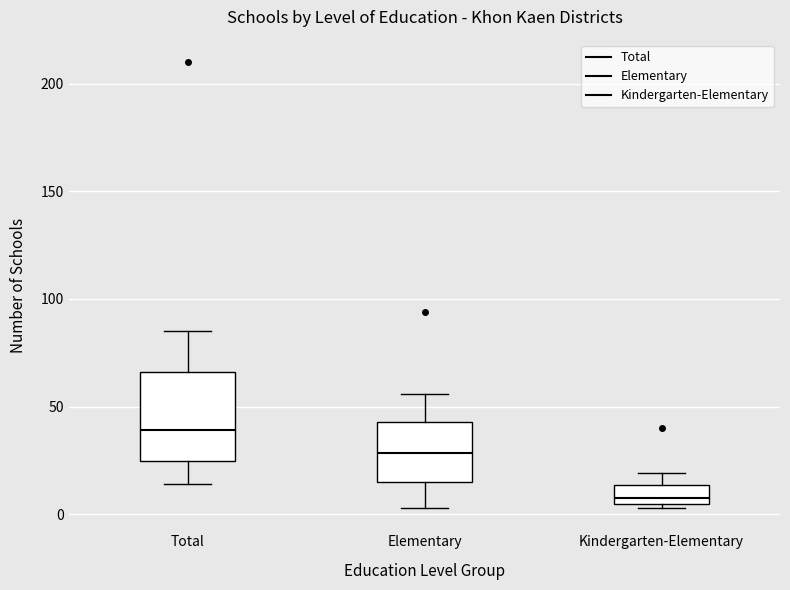

Reading left to right, read every box against the y-axis: the position of its median line, the range the box covers, and the ends of its whiskers. The values are not printed on the chart, so give them approximately, as read against the axis.

Total: median 40, box 25 to 65, whiskers 15 to 85
Elementary: median 30, box 15 to 45, whiskers 5 to 55
Kindergarten-Elementary: median 10, box 5 to 15, whiskers 5 (just below the box's lower edge) to 20